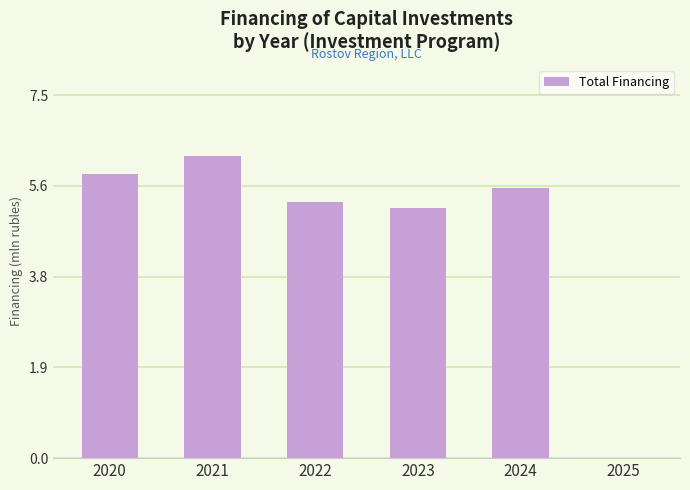

The chart shows a value of 5.9 at 2020. True or false?

True